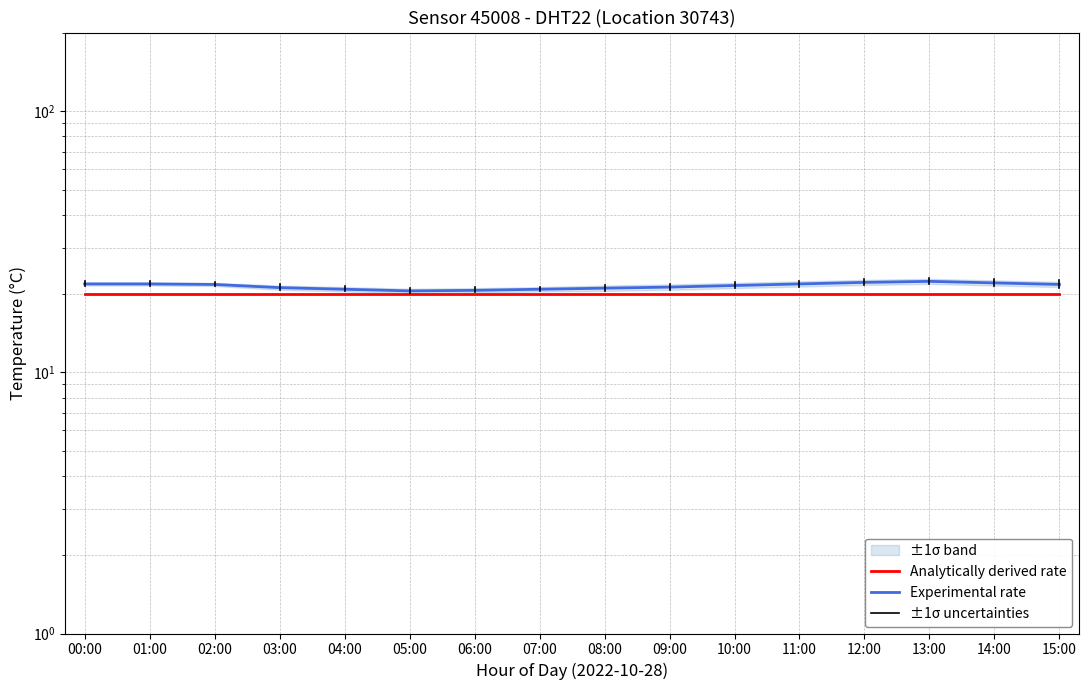

Reading right to left, extract all data points from this chart.

Analytically derived rate: 15:00=19.9	14:00=19.9	13:00=19.9	12:00=19.9	11:00=19.9	10:00=19.9	09:00=19.9	08:00=19.9	07:00=19.9	06:00=19.9	05:00=19.9	04:00=19.9	03:00=19.9	02:00=19.9	01:00=19.9	00:00=19.9
Experimental rate: 15:00=21.7	14:00=22.0	13:00=22.3	12:00=22.1	11:00=21.8	10:00=21.5	09:00=21.2	08:00=21.0	07:00=20.8	06:00=20.6	05:00=20.5	04:00=20.8	03:00=21.1	02:00=21.7	01:00=21.8	00:00=21.8